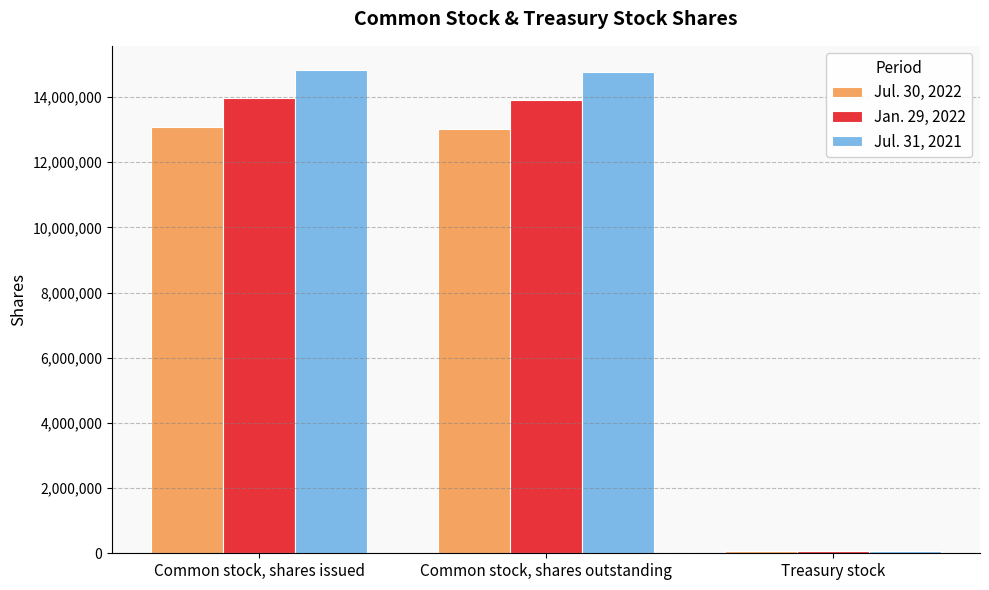

Is the value of Jul. 31, 2021 at Treasury stock greater than the value of Jul. 30, 2022 at Common stock, shares issued?

No